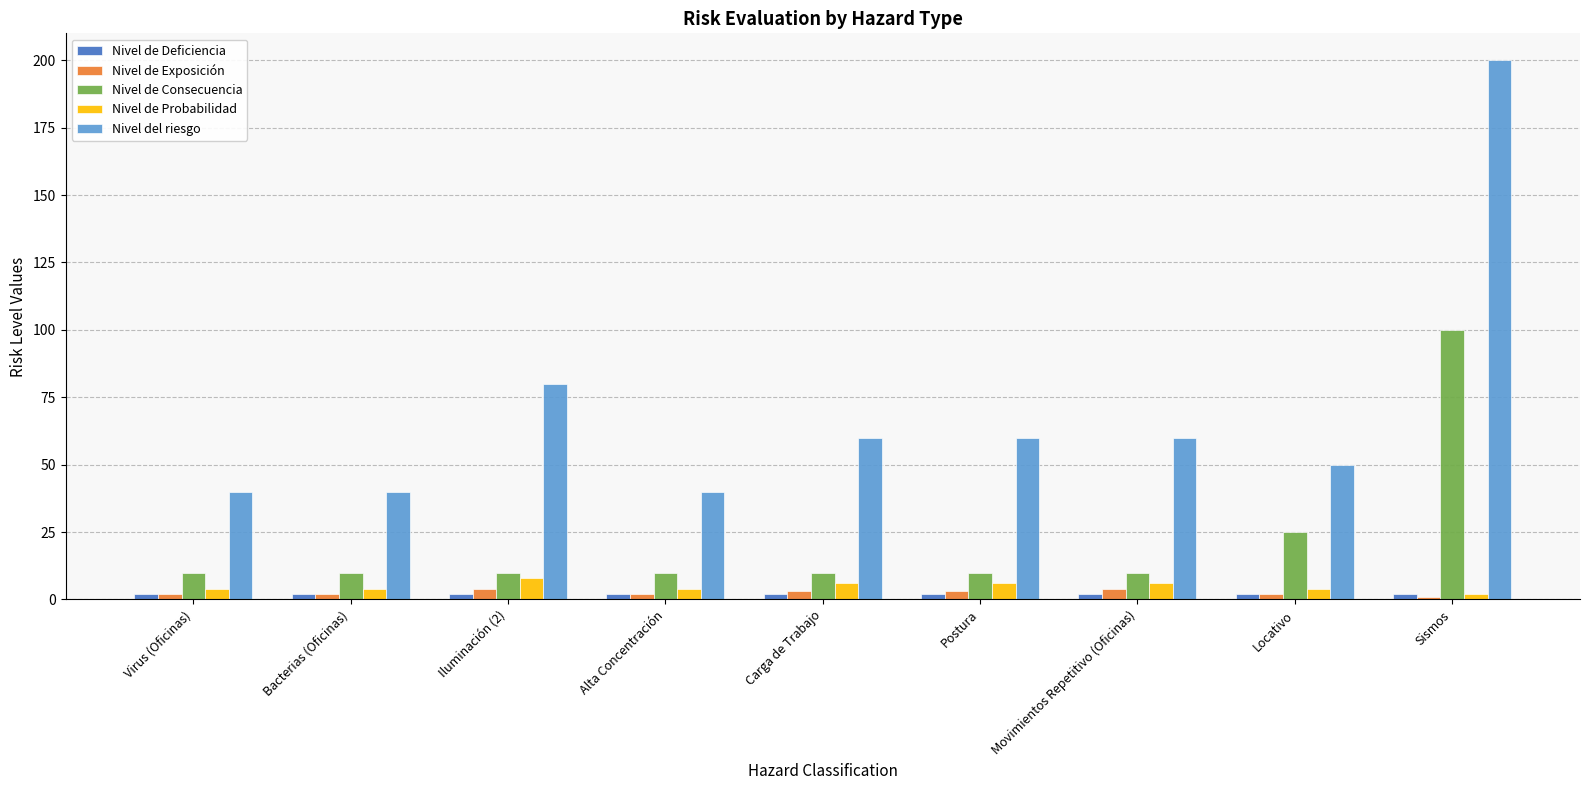

Is it true that Nivel del riesgo equals 40 at Virus (Oficinas)?

True